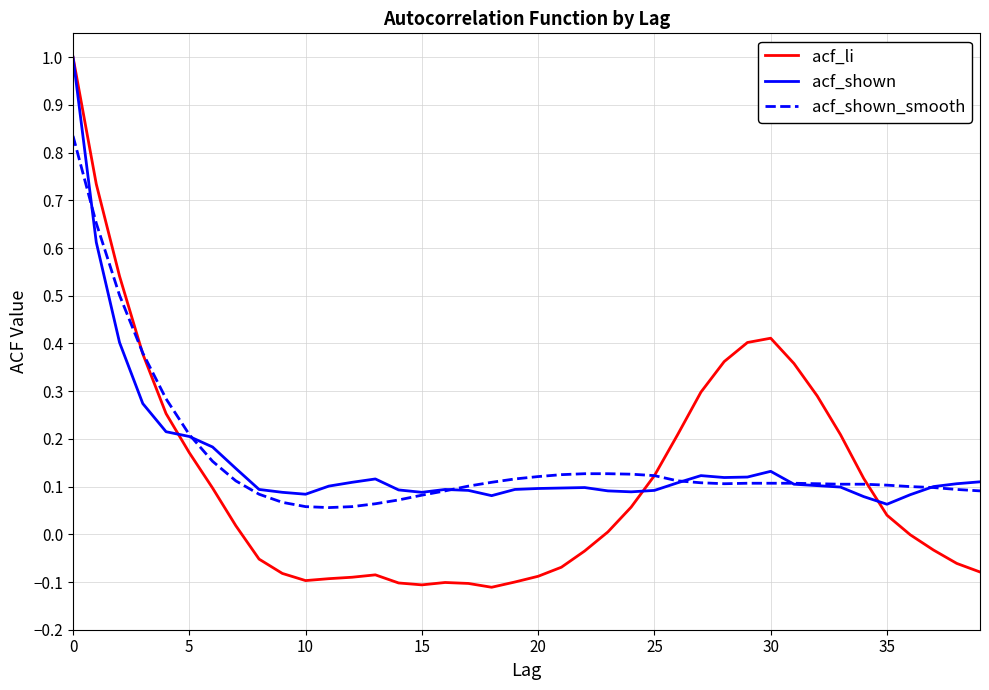

How many lines are shown in the chart?

3